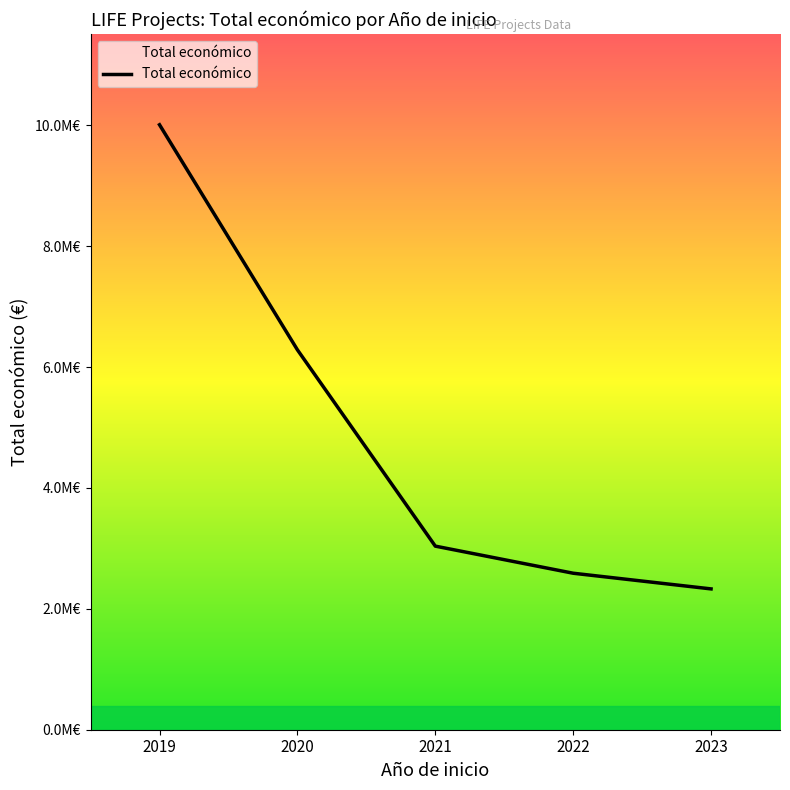

Is this an area chart (filled region under the line)?

No